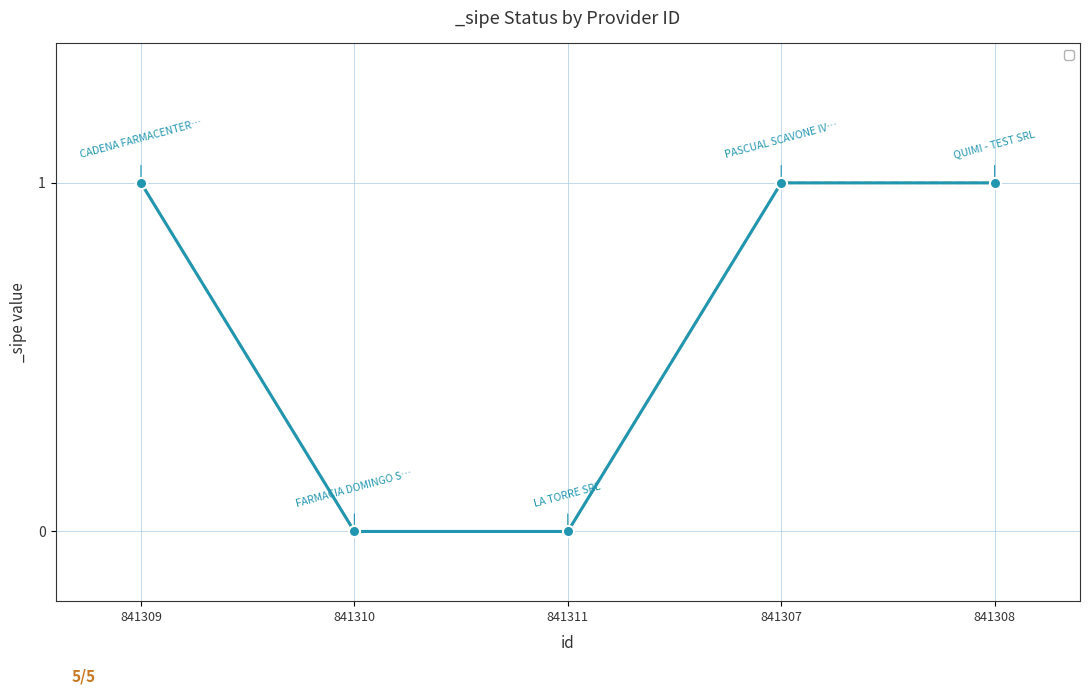

How many categories are shown in the chart?

5